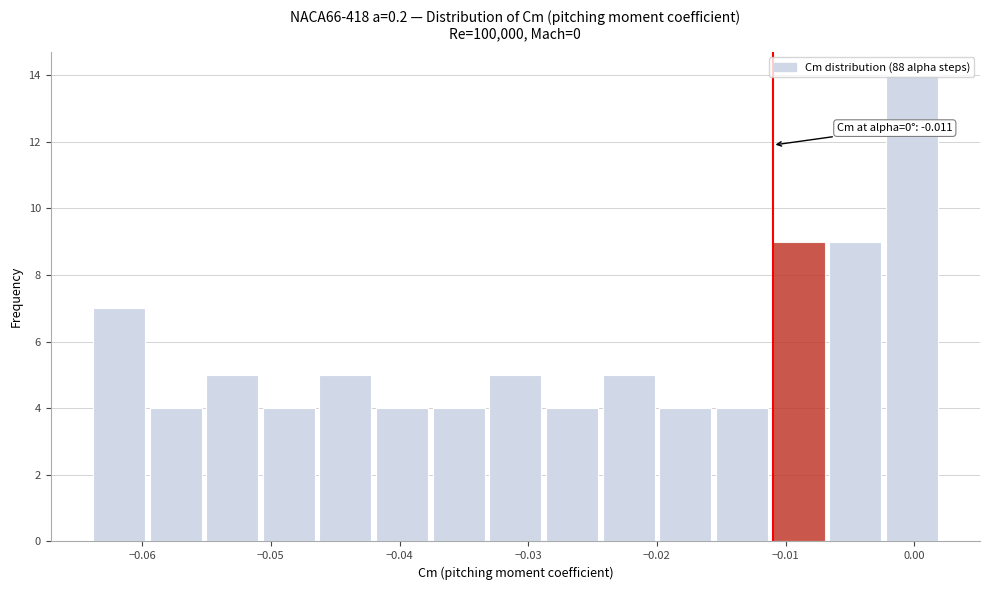

Over which range of the x-axis is the bar tallest?

-0.002 to 0.002